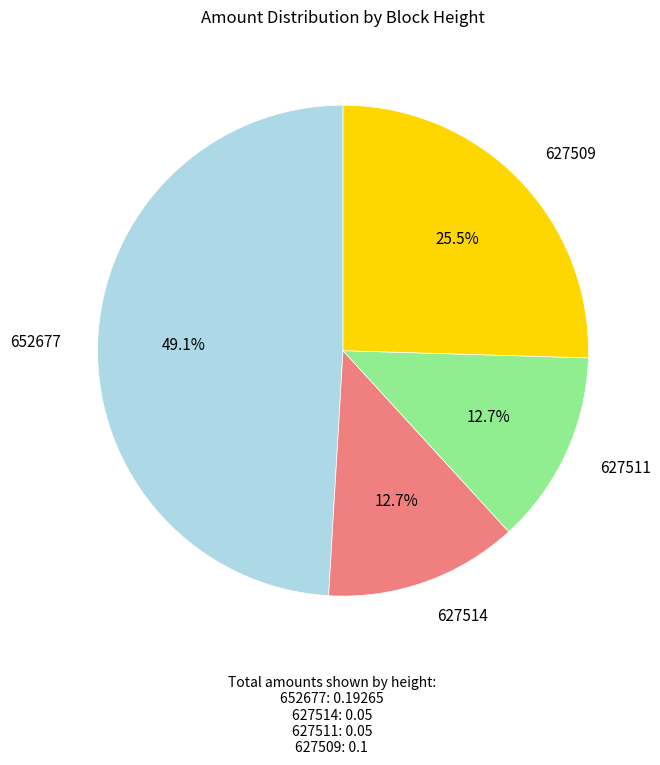

Does any single category account for the majority?

No